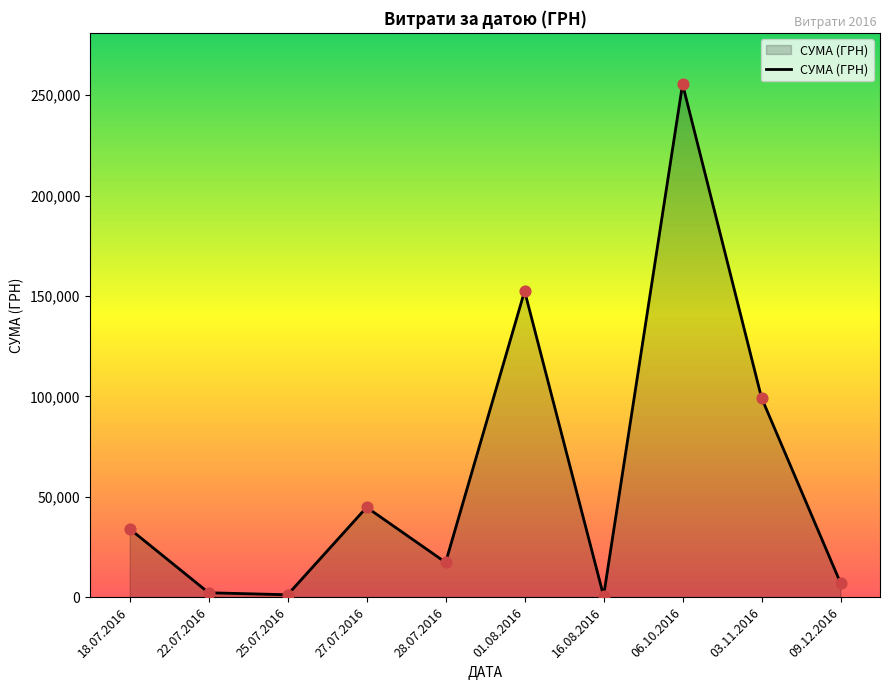

Which has a higher value, 09.12.2016 or 27.07.2016?

27.07.2016